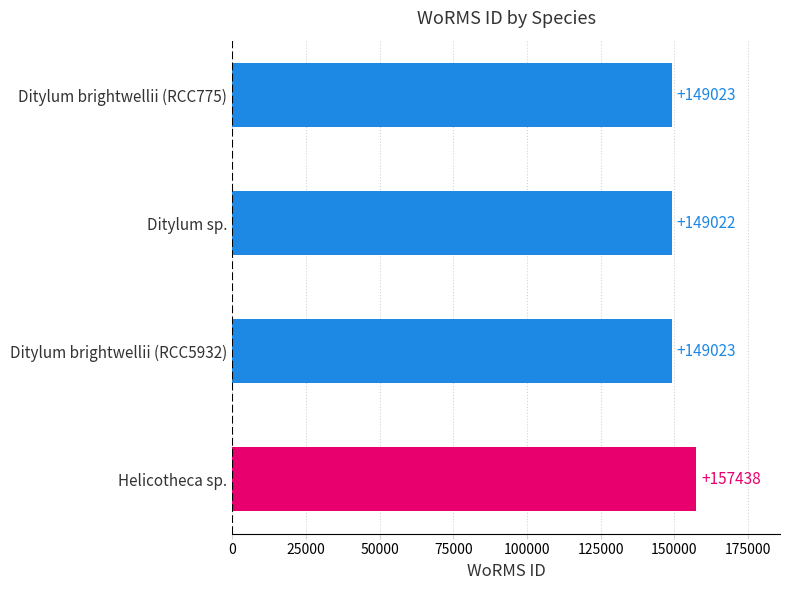

What is the approximate value at Ditylum sp., to the nearest 50?

149000